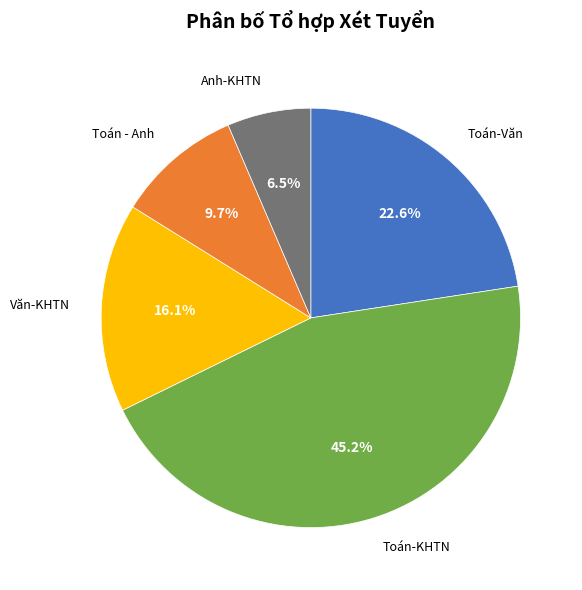

Is there any slice that represents more than half of the pie?

No